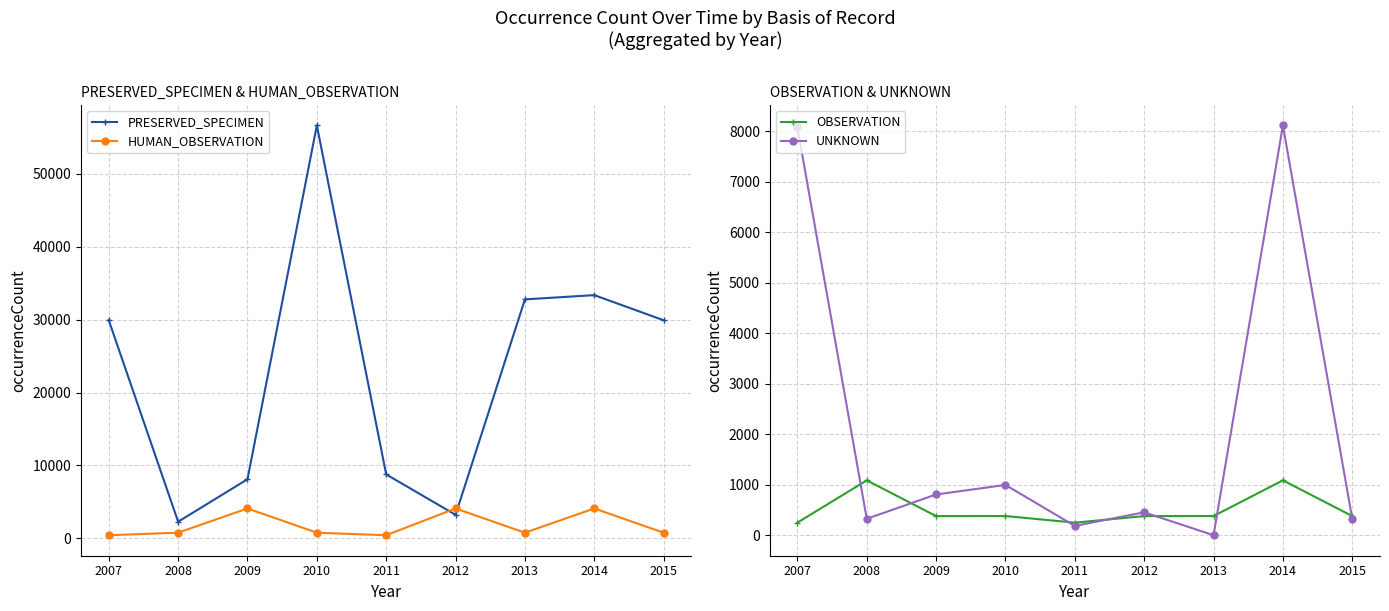

Reading left to right, what are all the values shown in this chart?

PRESERVED_SPECIMEN: 29926	2282	8111	56657	8774	3233	32789	33374	29926
HUMAN_OBSERVATION: 428	776	4103	776	428	4103	776	4103	776
OBSERVATION: 250	1087	380	381	250	380	381	1087	380
UNKNOWN: 8072	326	808	996	185	455	1	8111	326